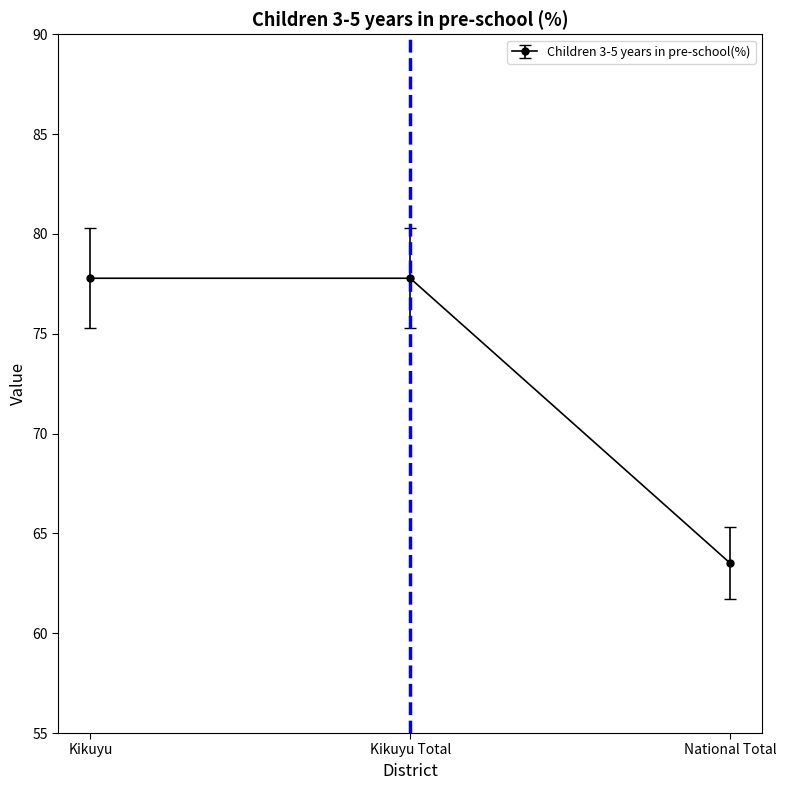

Reading left to right, list all the values displayed in this chart.

77.8	77.8	63.5